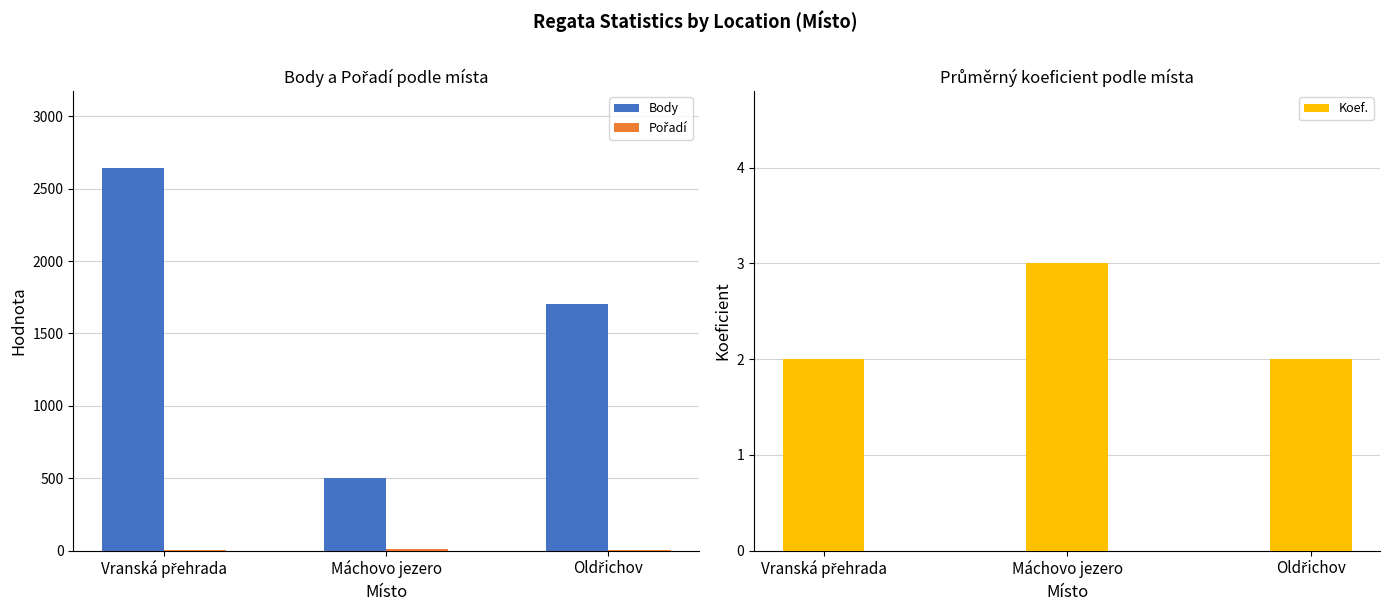

What is the maximum value shown in the chart?

2645.0